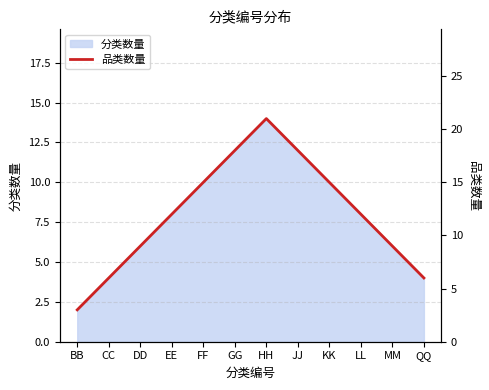

Between GG and LL, which is larger?

GG